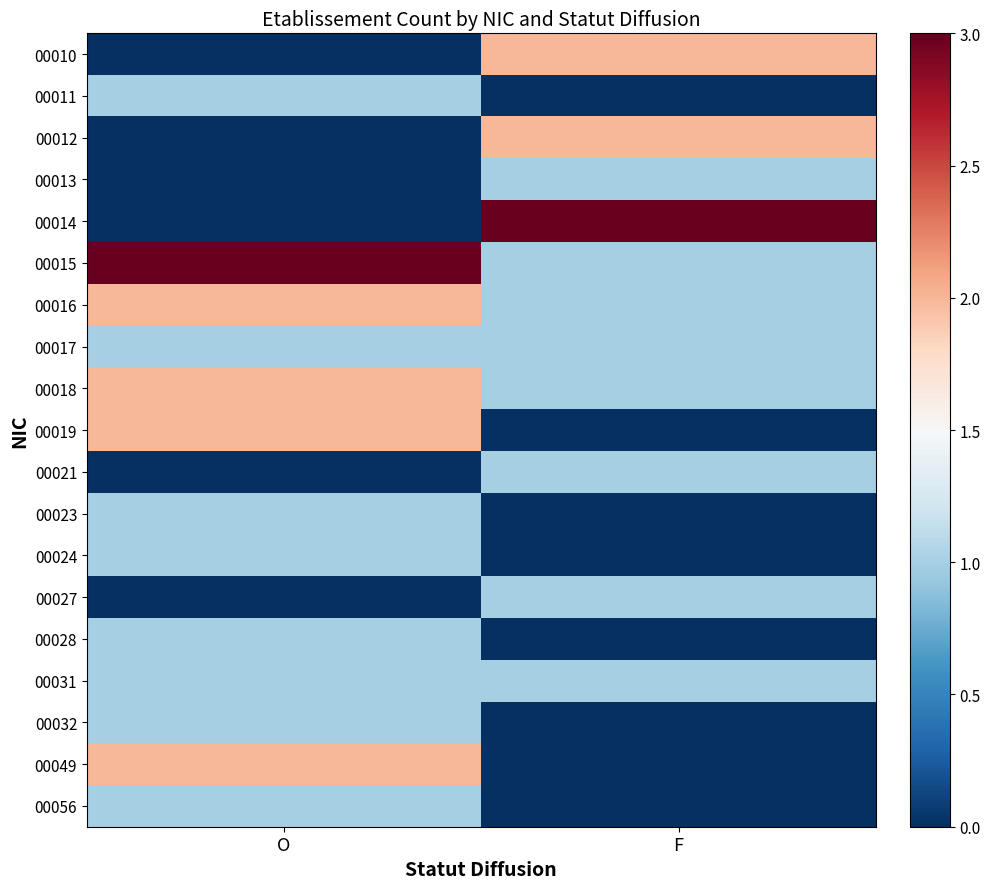

Reading left to right, extract all data points from this chart.

00010: O=0	F=2
00011: O=1	F=0
00012: O=0	F=2
00013: O=0	F=1
00014: O=0	F=3
00015: O=3	F=1
00016: O=2	F=1
00017: O=1	F=1
00018: O=2	F=1
00019: O=2	F=0
00021: O=0	F=1
00023: O=1	F=0
00024: O=1	F=0
00027: O=0	F=1
00028: O=1	F=0
00031: O=1	F=1
00032: O=1	F=0
00049: O=2	F=0
00056: O=1	F=0